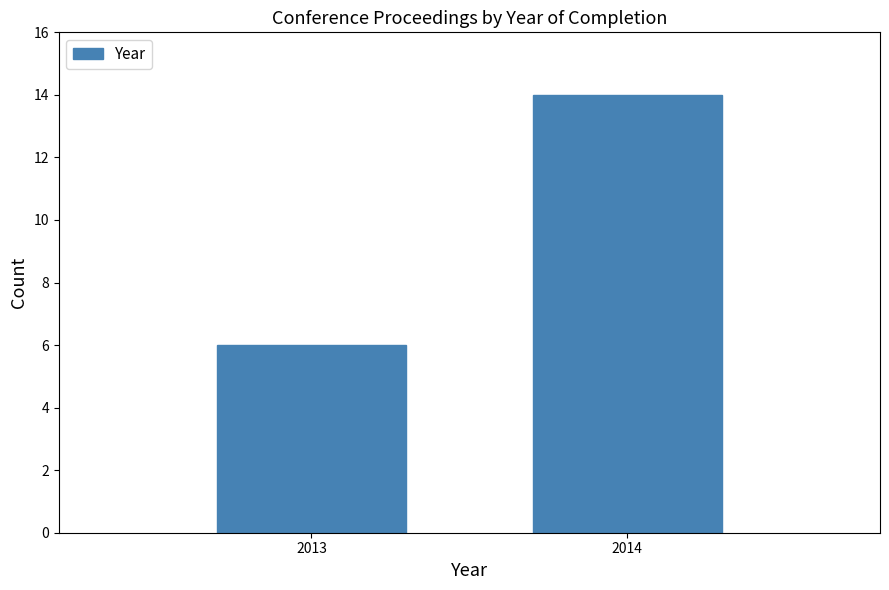

Reading left to right, transcribe all the data shown in this chart.

6	14